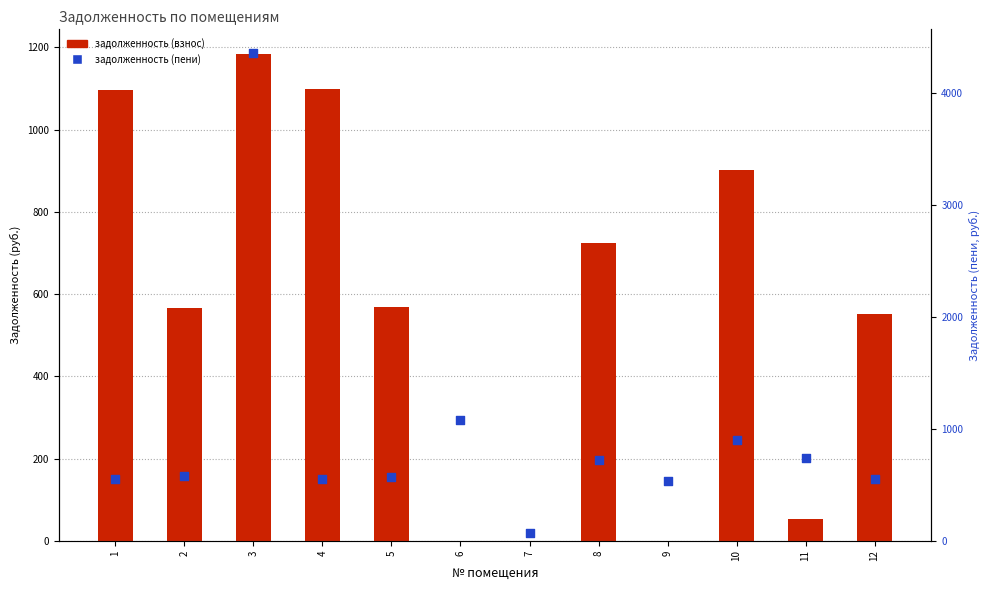

Is the value of задолженность (пени) at 9 greater than the value of задолженность (взнос) at 3?

No